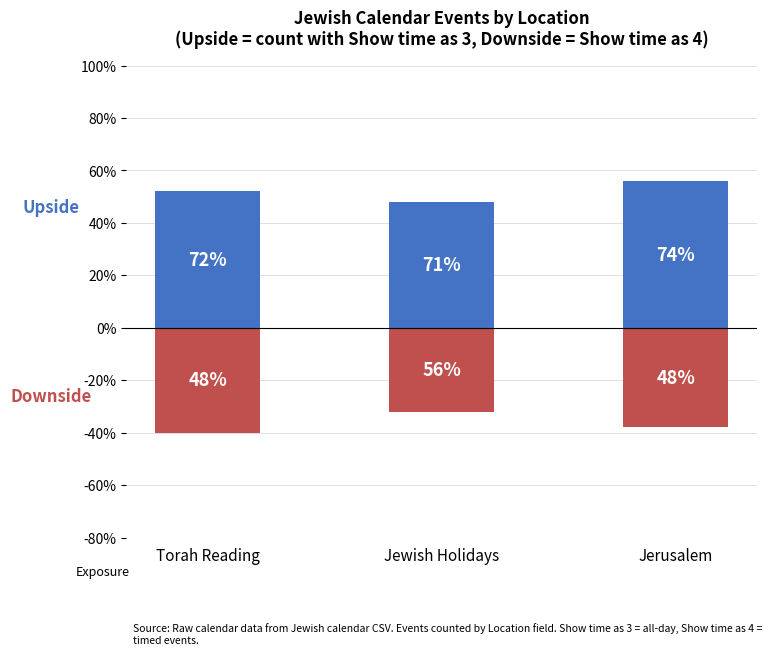

At which label is Downside closest to -36?

Jerusalem